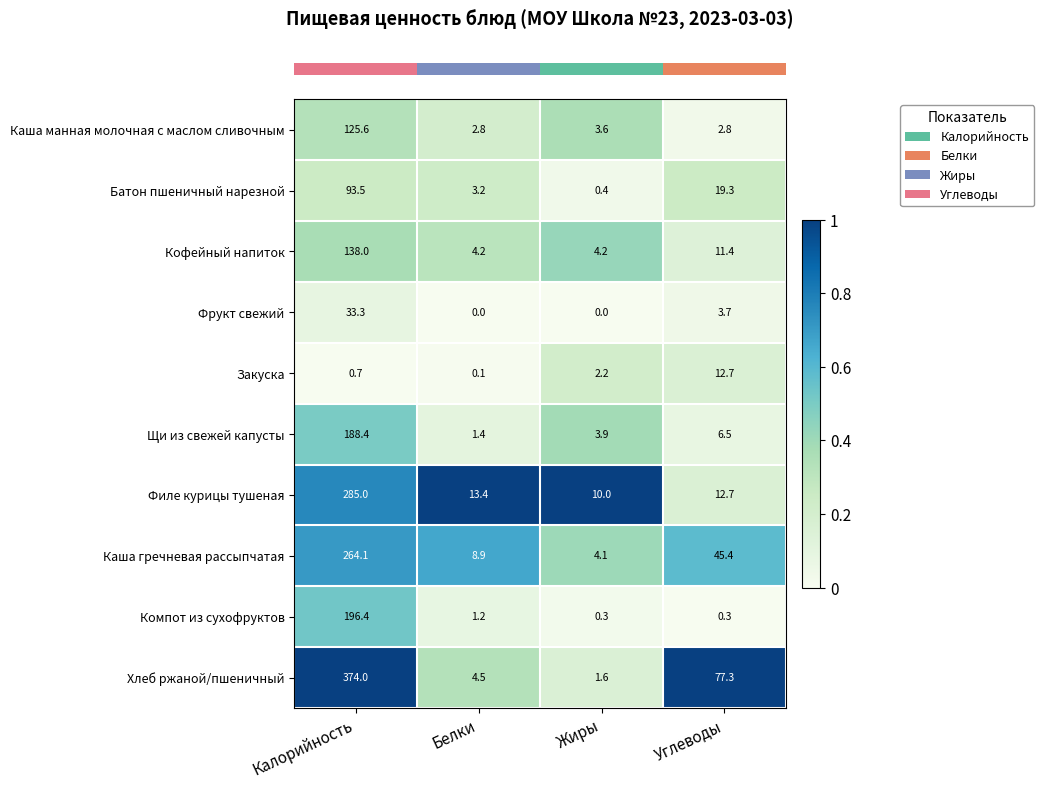

What is the sum of all Каша гречневая рассыпчатая values?

322.5